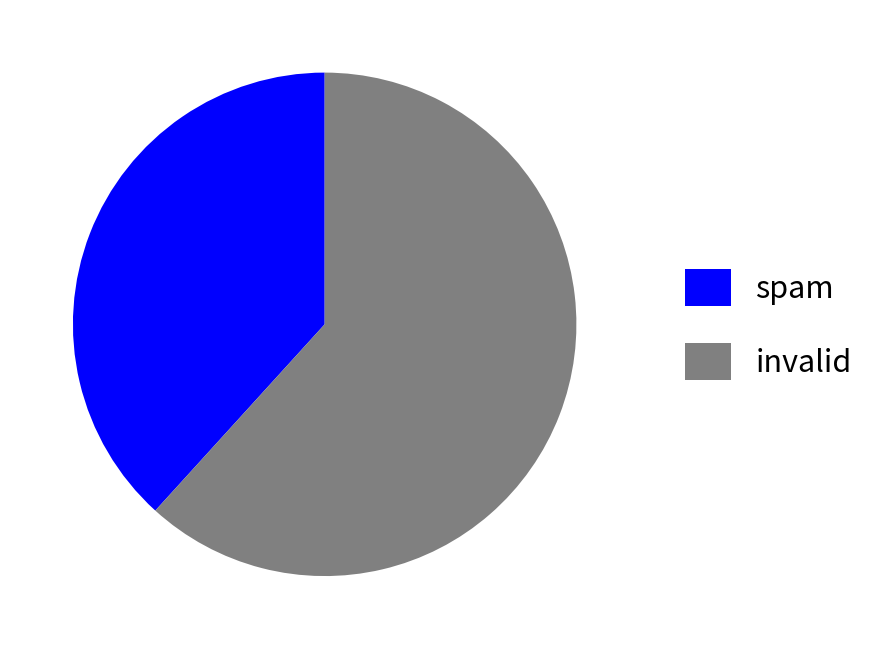

Which slice is the smallest?

spam